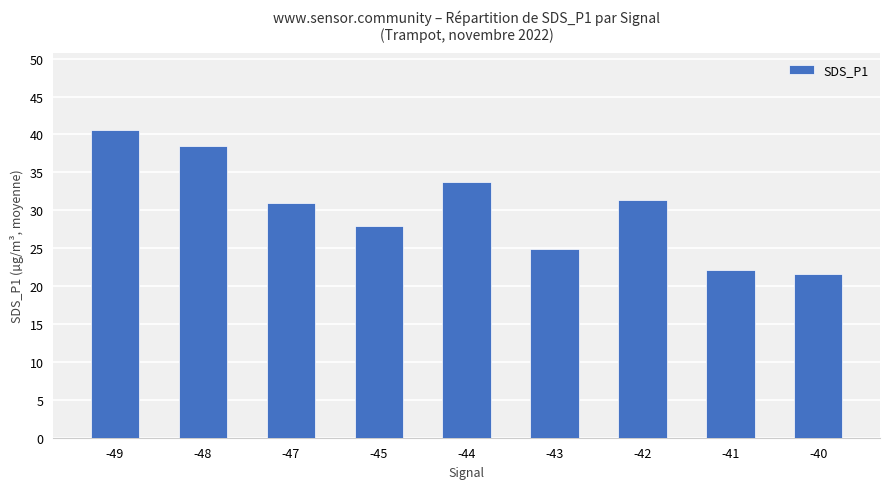

What is the value of the 4th bar from the left?

27.9